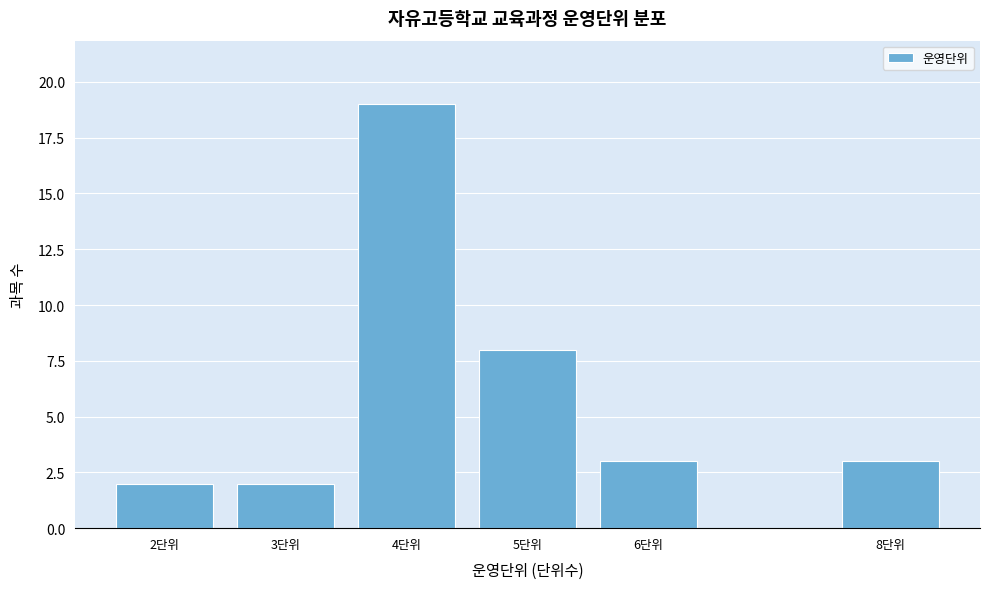

Reading right to left, what are all the values shown in this chart?

3	3	8	19	2	2